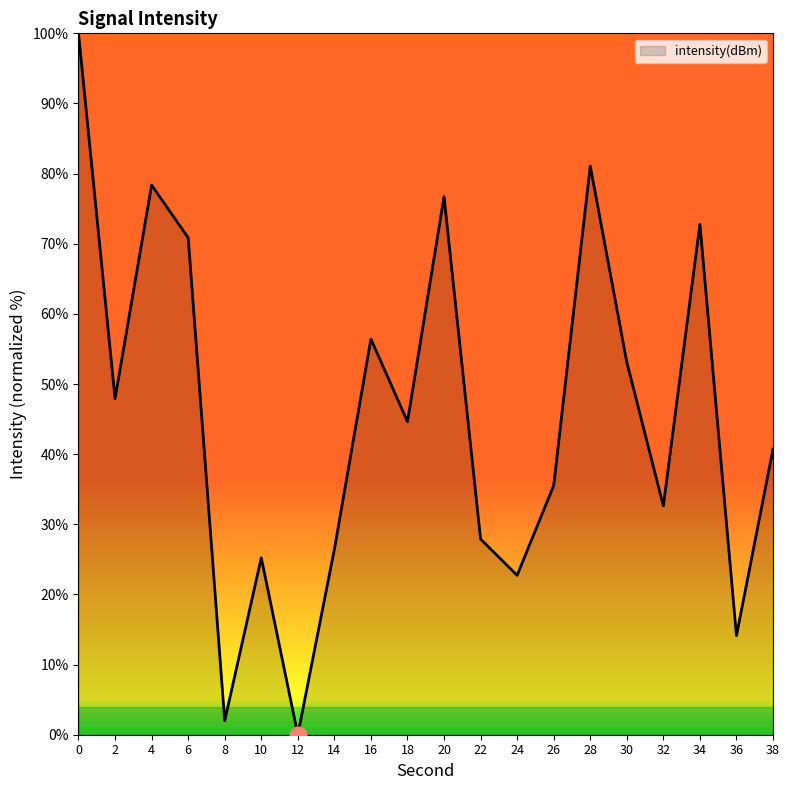

Reading left to right, transcribe all the data shown in this chart.

0=100.0	2=47.9	4=78.4	6=70.9	8=2.0	10=25.2	12=0.0	14=26.4	16=56.4	18=44.6	20=76.7	22=27.9	24=22.7	26=35.5	28=81.1	30=53.1	32=32.6	34=72.8	36=14.1	38=40.7